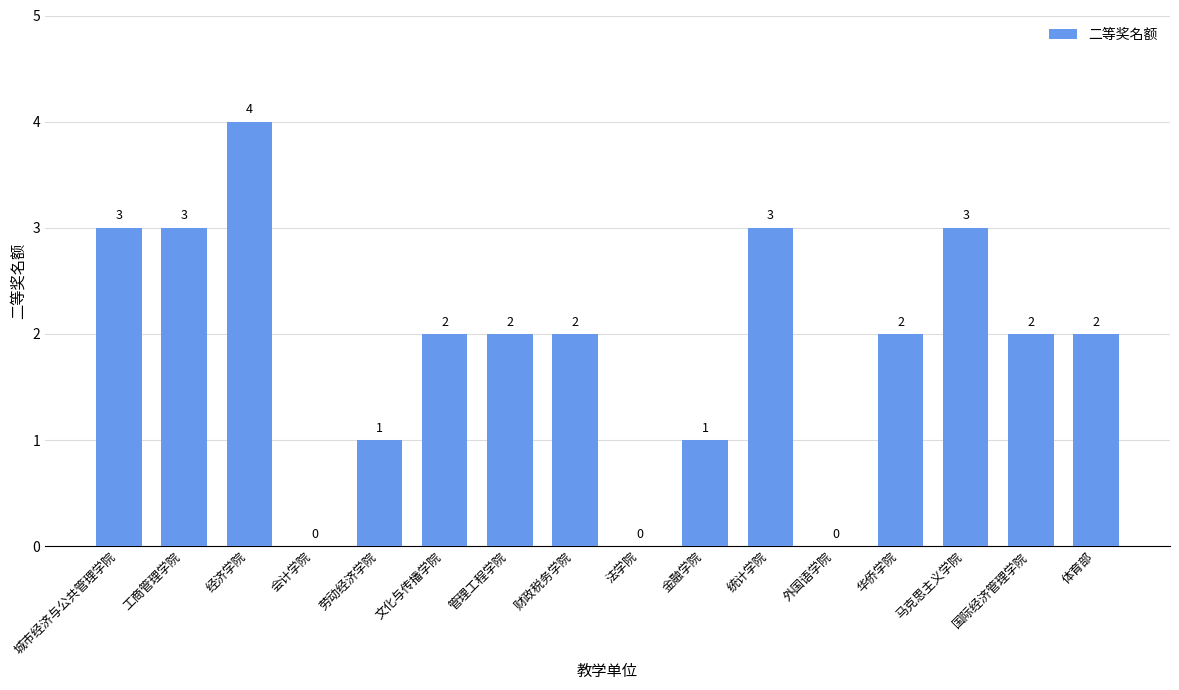

Is it true that the value at 马克思主义学院 is 3?

True